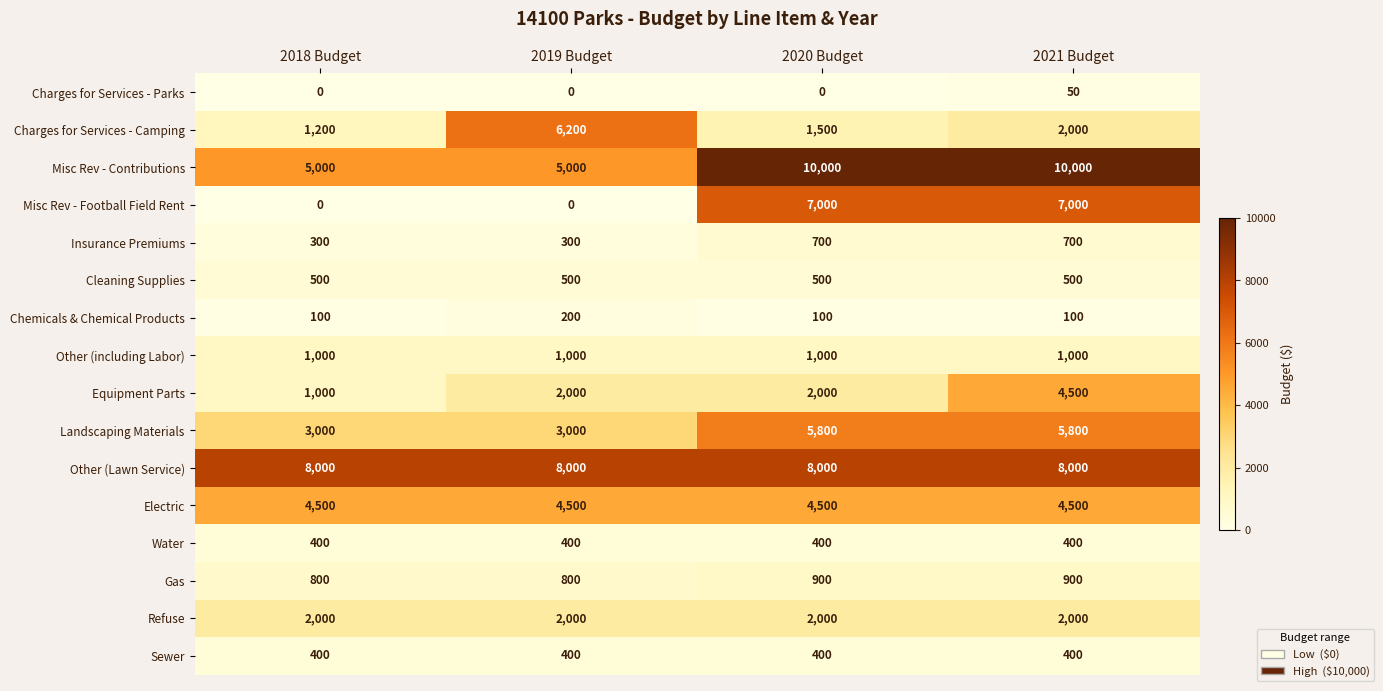

What is the difference between the Chemicals & Chemical Products values at 2021 Budget and 2019 Budget?

100